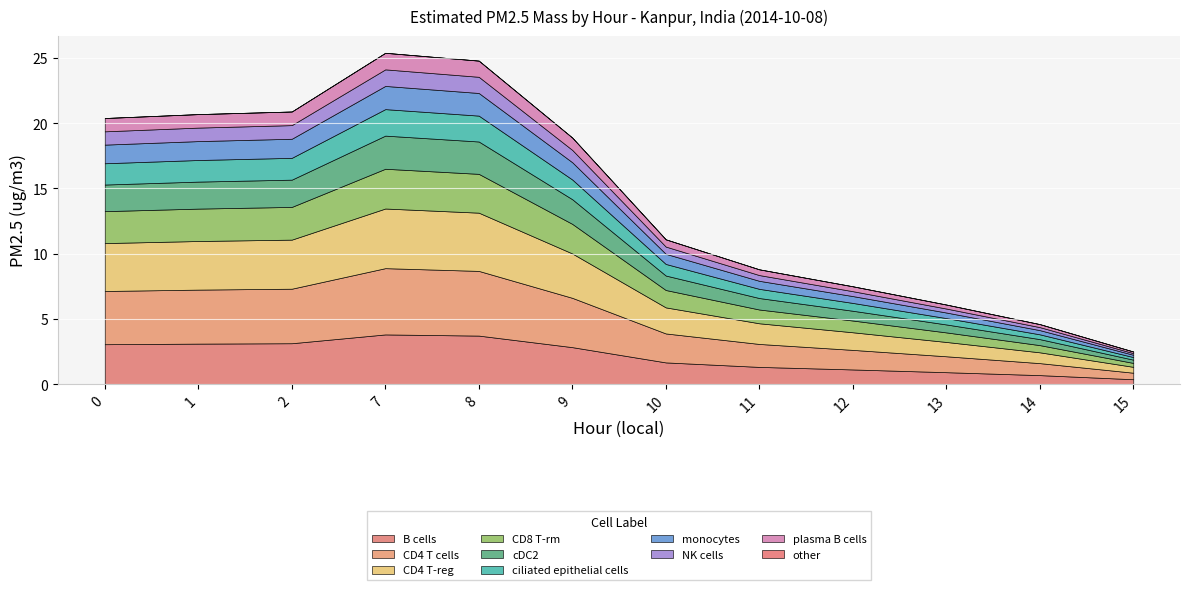

What is the change in value from 0 to 7?

+5.0